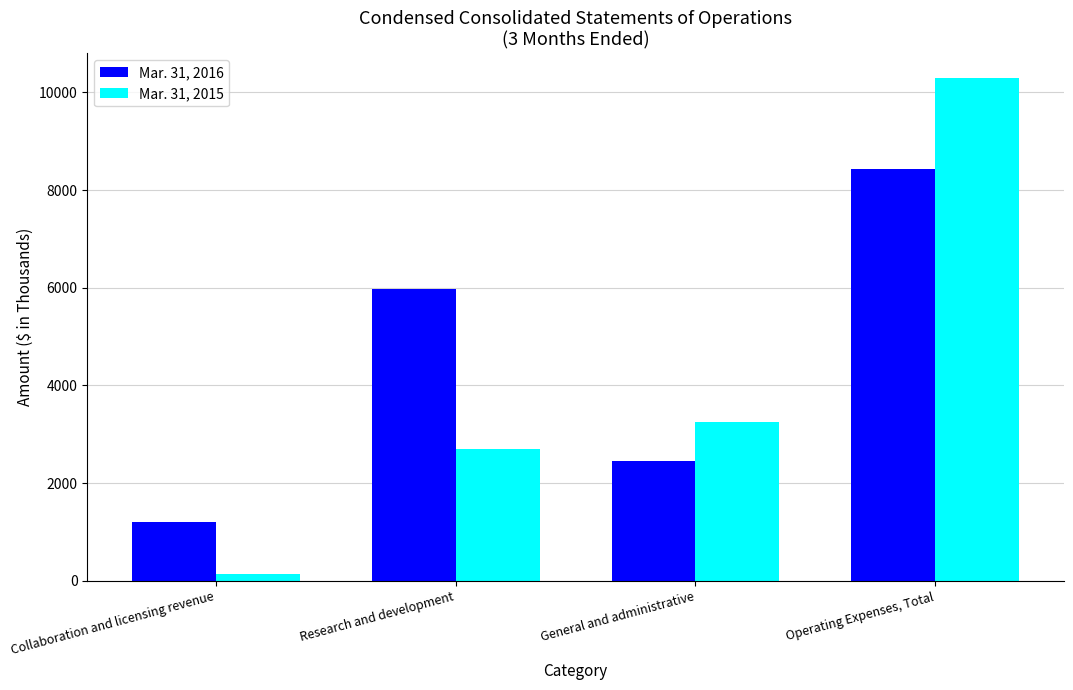

True or false: Mar. 31, 2015 has a value of 6574 at Operating Expenses, Total.

False